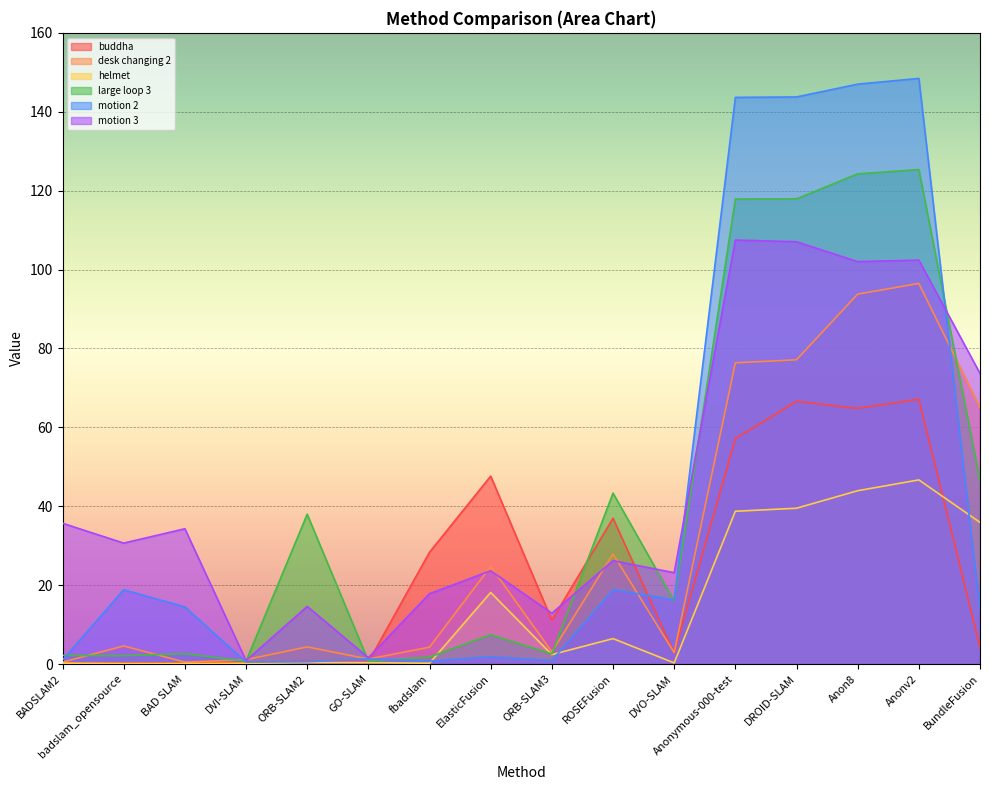

Where is large loop 3 nearest to the value 63?

BundleFusion